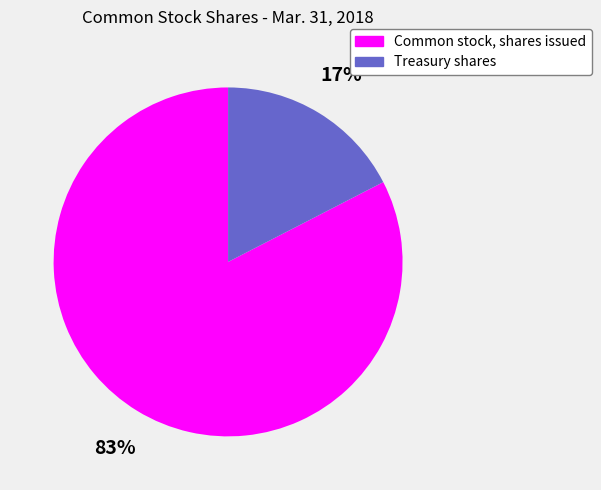

Which slice represents more than half of the pie?

Common stock, shares issued